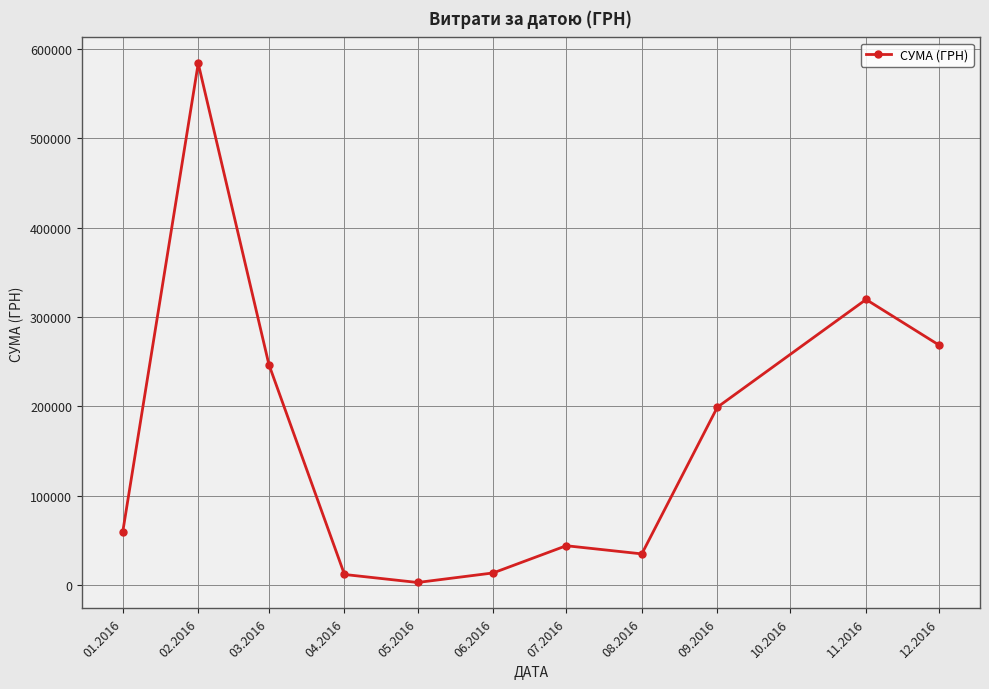

True or false: there are more than 1 points higher than both neighbors.

True